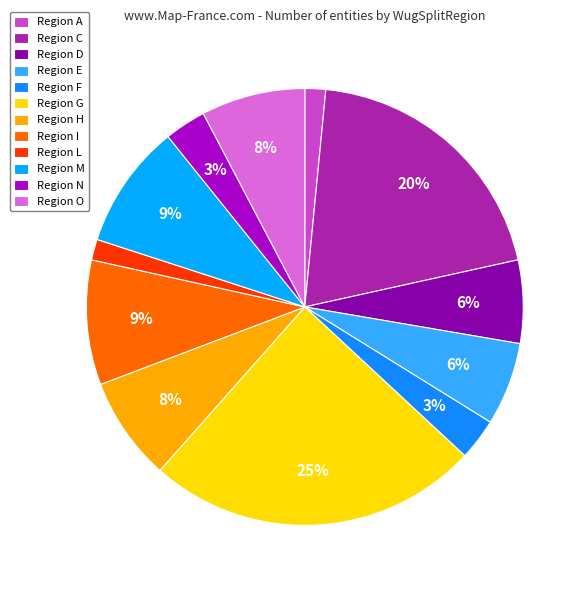

How many slices are in this pie chart?

12